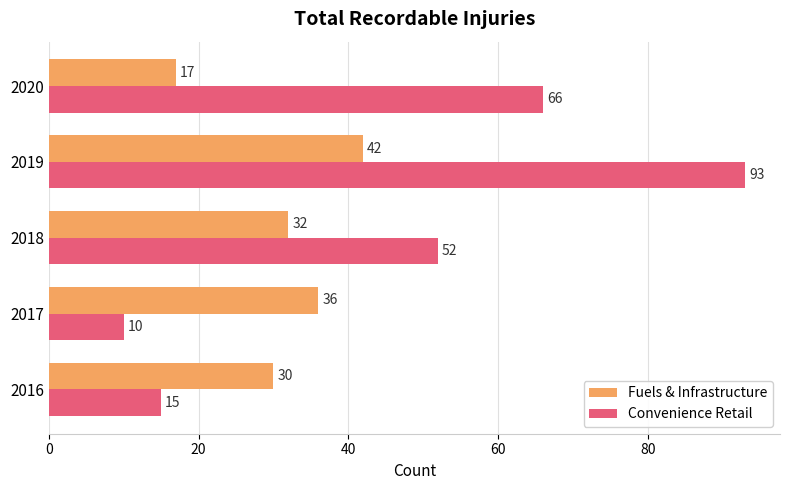

What is the greatest value displayed?

93